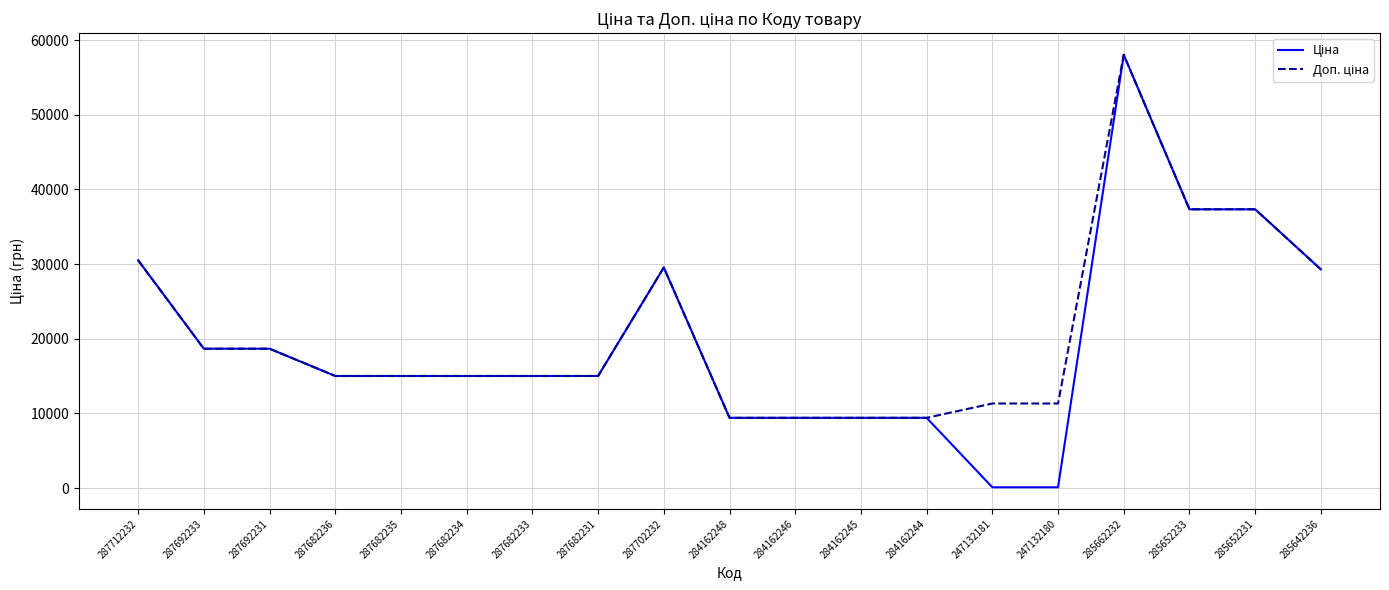

How many series are shown in this chart?

2